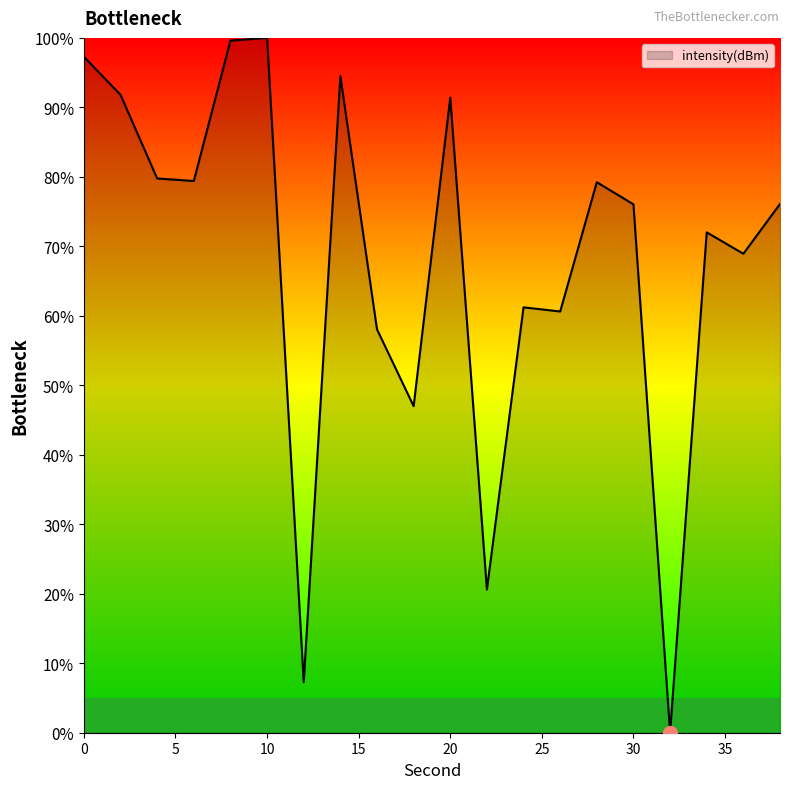

What is the difference between the maximum and minimum values?

100.0